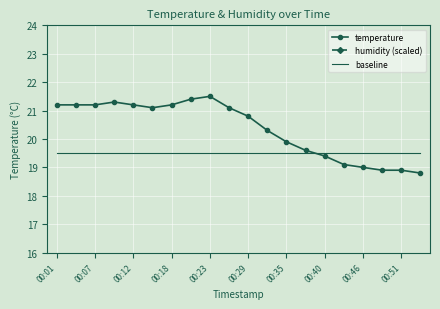

How many intersections are there between baseline and temperature?

1